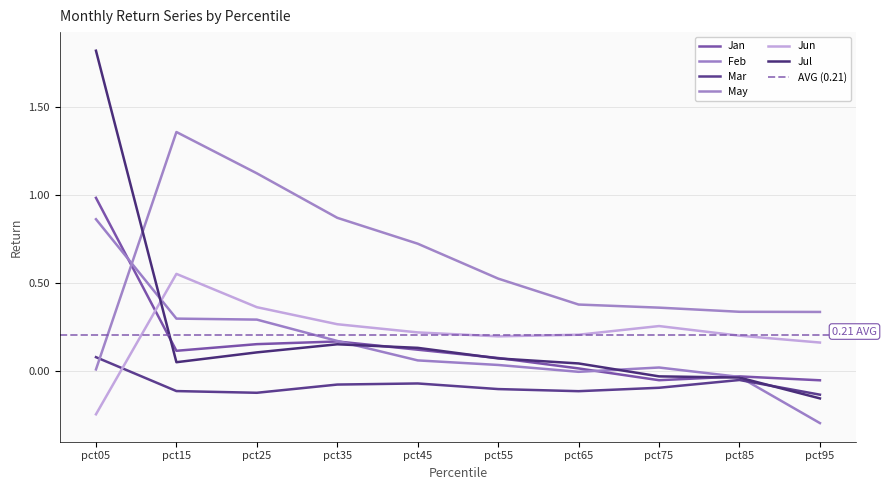

True or false: Jun has more than 0 interior local peaks.

True